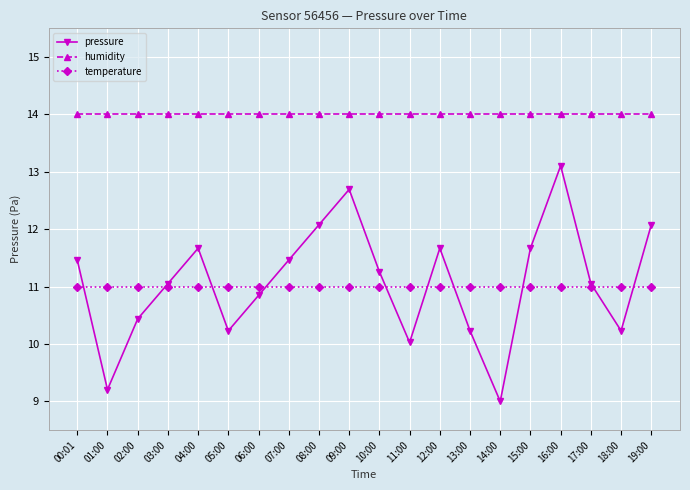

What is the spread (max minus min) of values at 13:00?

3.8